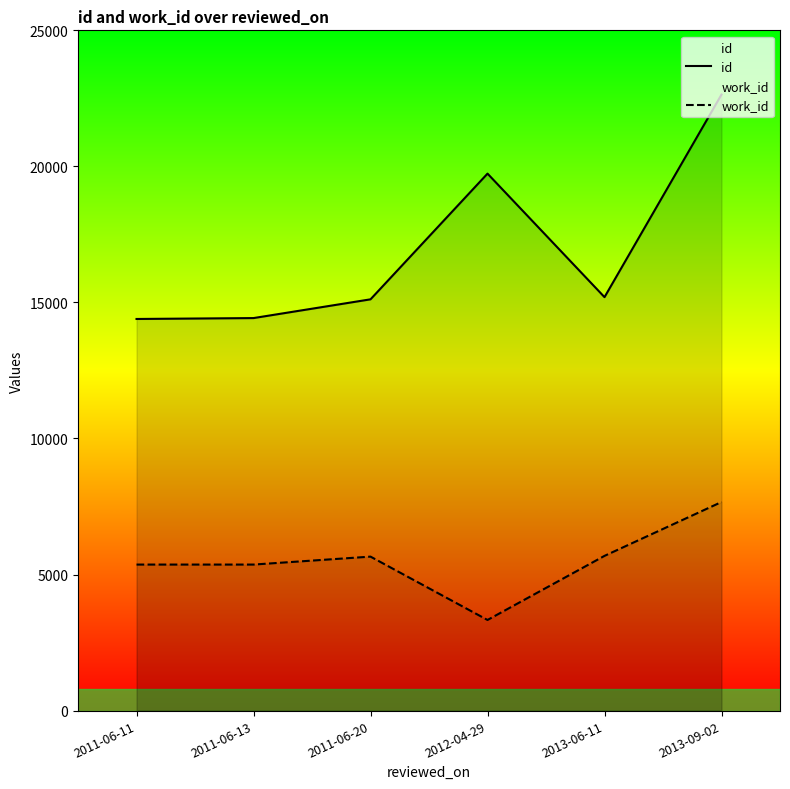

What is the total value across all series at 2011-06-20?

20772